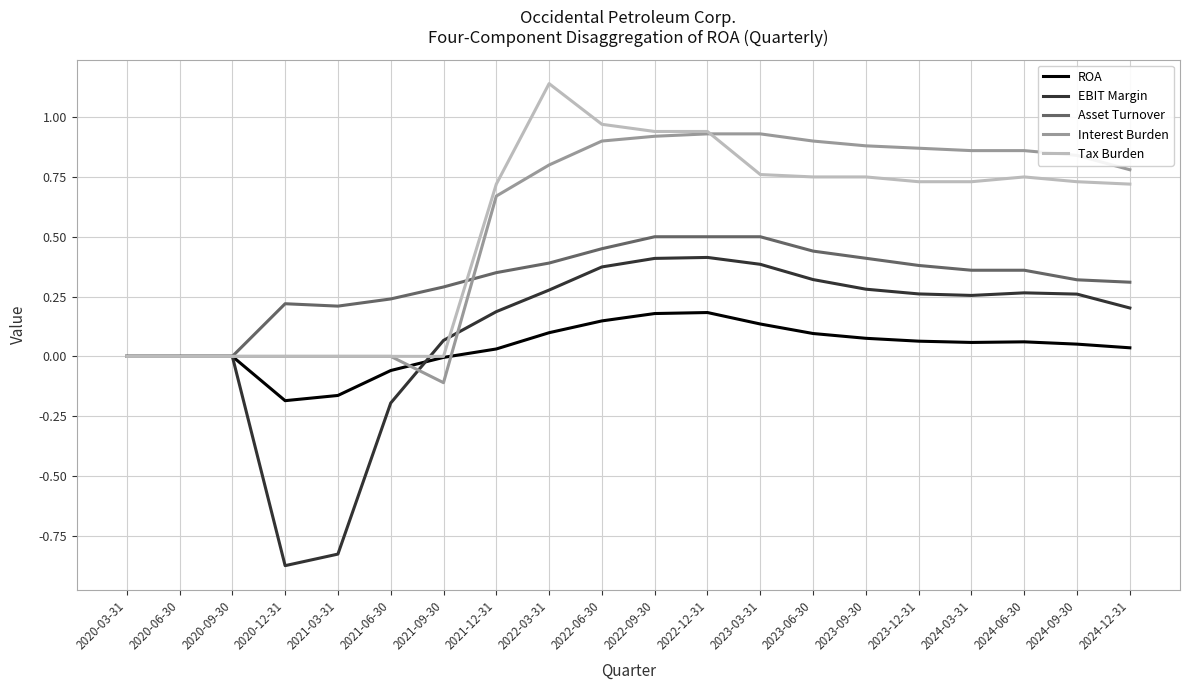

The EBIT Margin series shows 0.3 at 2024-09-30. True or false?

True